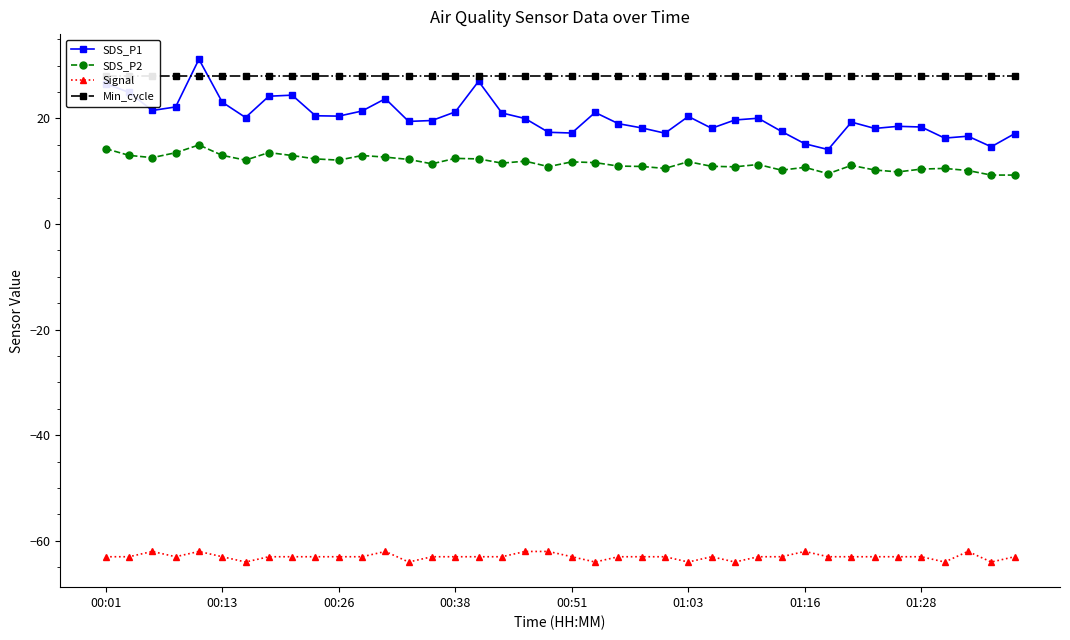

True or false: SDS_P2 has more than 1 points higher than both neighbors.

True